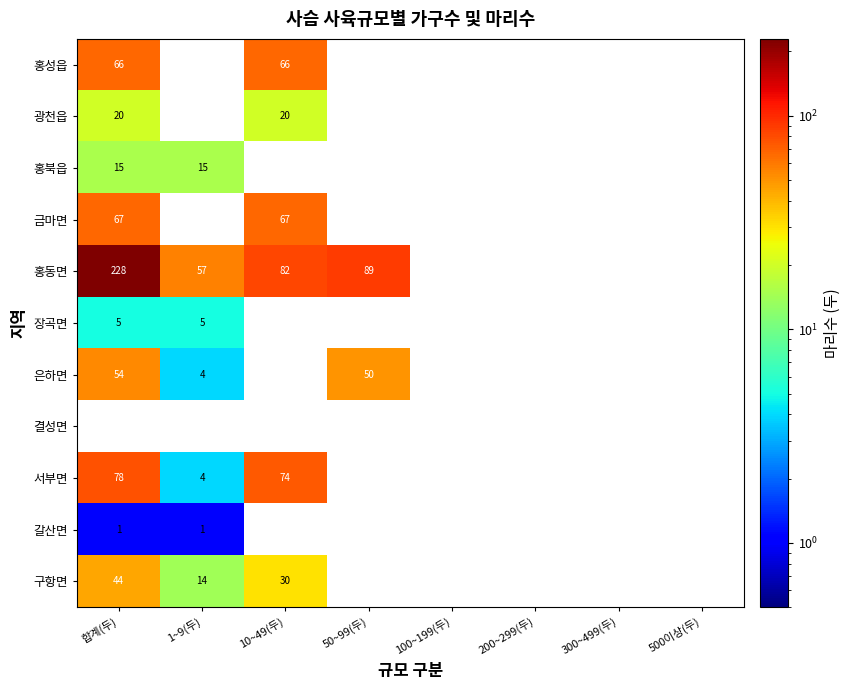

Is it true that 홍동면 equals 76.9 at 1~9(두)?

False